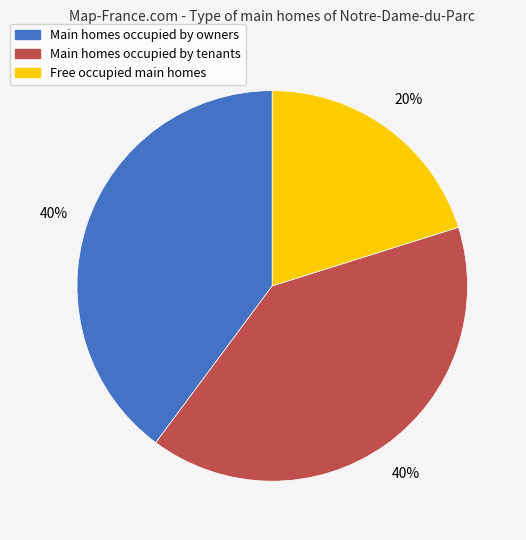

How many slices are in this pie chart?

3